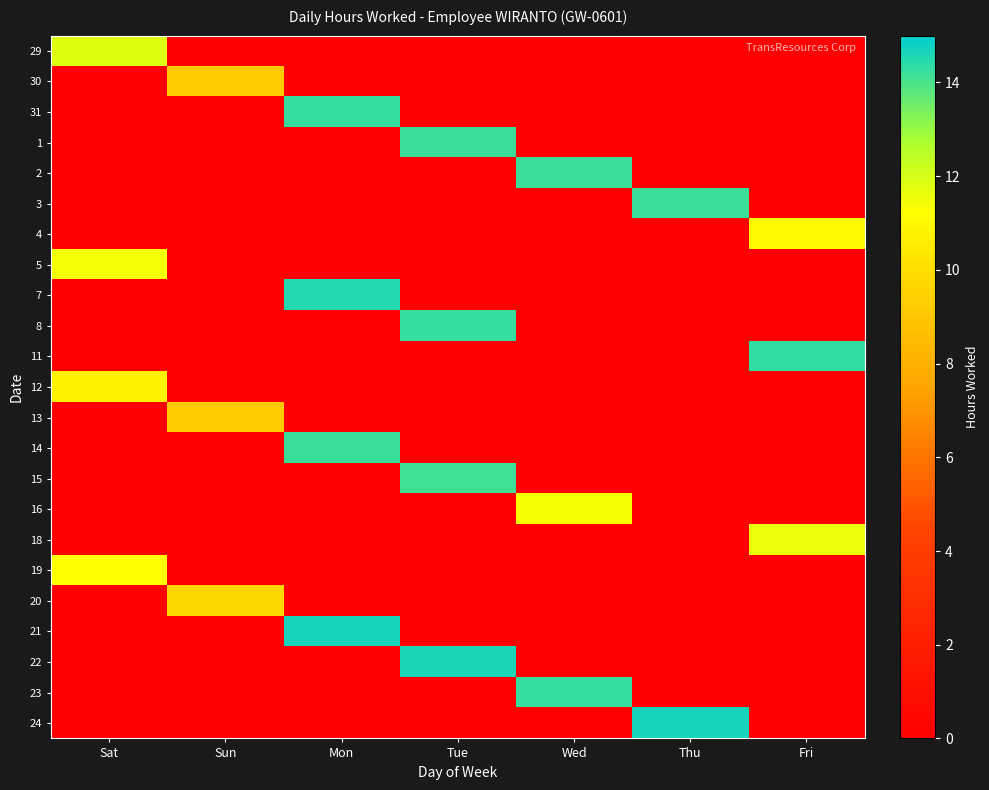

At Sun, list the series in order from smallest to largest.

29, 31, 1, 2, 3, 4, 5, 7, 8, 11, 12, 14, 15, 16, 18, 19, 21, 22, 23, 24, 30, 13, 20